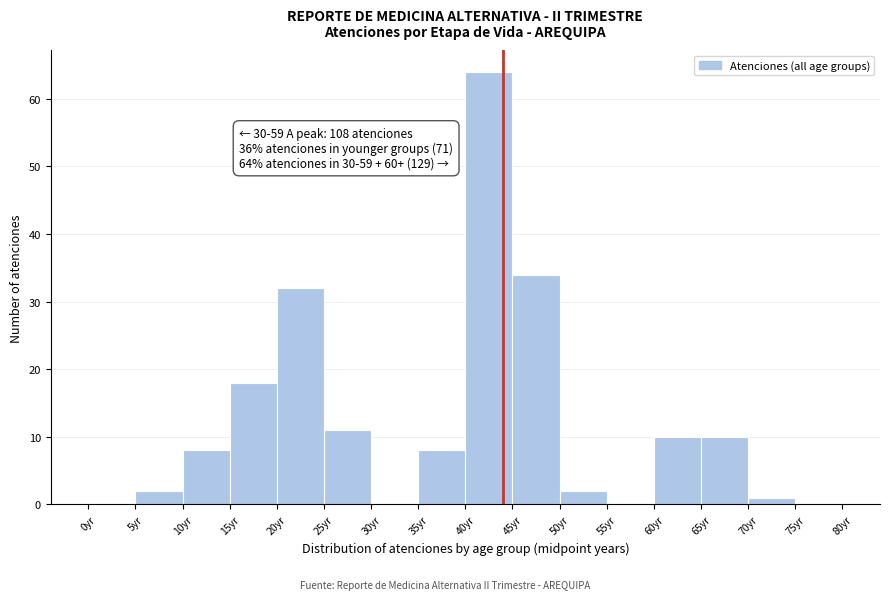

Over which range of the x-axis is the bar tallest?

40 to 45